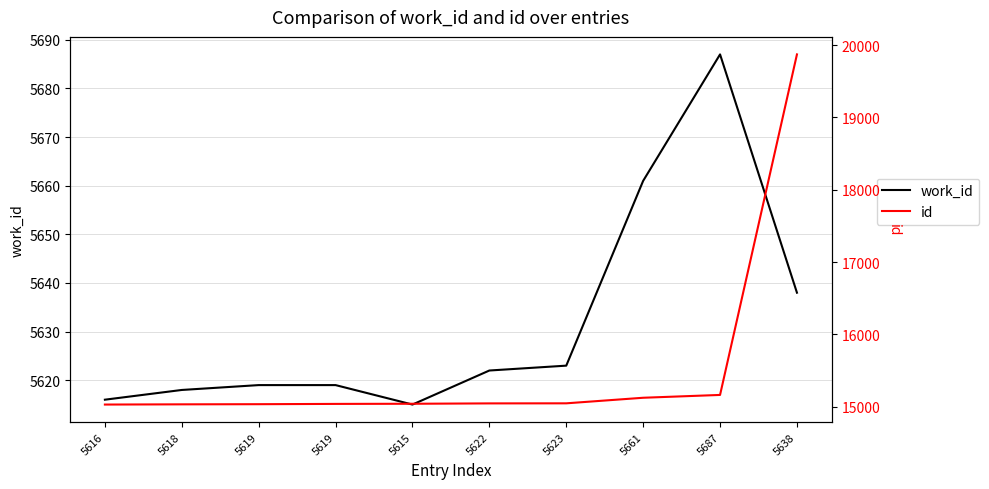

The value of work_id at 5615 is 2655. True or false?

False